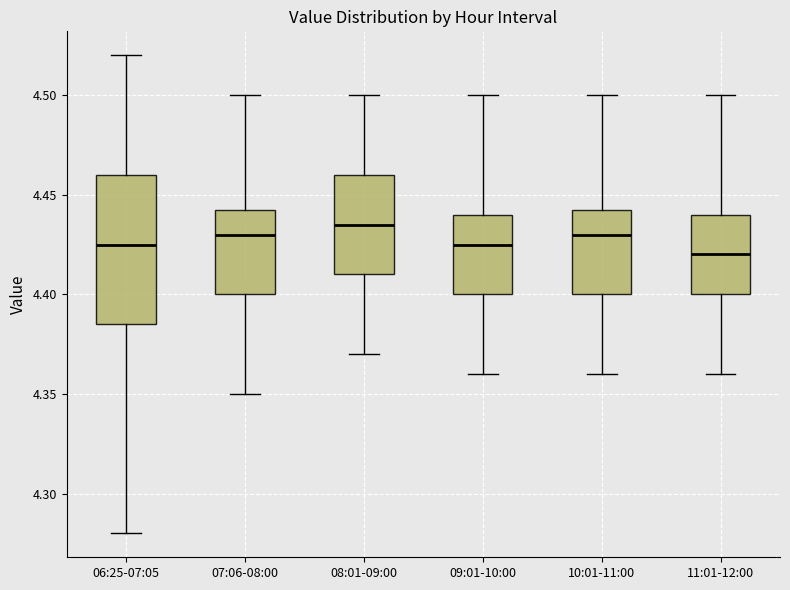

Reading left to right, transcribe this box plot: for each box, give where its median line is, the range the box spans, and where its two whiskers end, as read against the y-axis. The values are not printed on the chart, so give them approximately, as read against the axis.

06:25-07:05: median 4.425, box 4.385 to 4.460, whiskers 4.280 to 4.520
07:06-08:00: median 4.430, box 4.400 to 4.445, whiskers 4.350 to 4.500
08:01-09:00: median 4.435, box 4.410 to 4.460, whiskers 4.370 to 4.500
09:01-10:00: median 4.425, box 4.400 to 4.440, whiskers 4.360 to 4.500
10:01-11:00: median 4.430, box 4.400 to 4.445, whiskers 4.360 to 4.500
11:01-12:00: median 4.420, box 4.400 to 4.440, whiskers 4.360 to 4.500